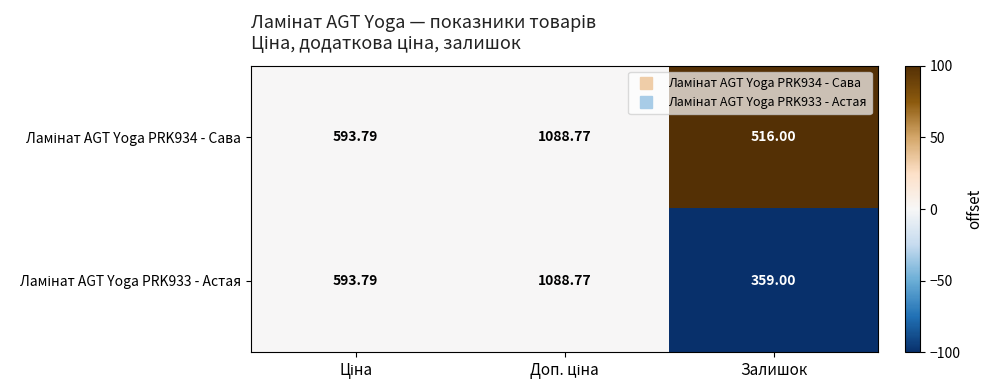

Which category has the lowest value across all series?

Залишок